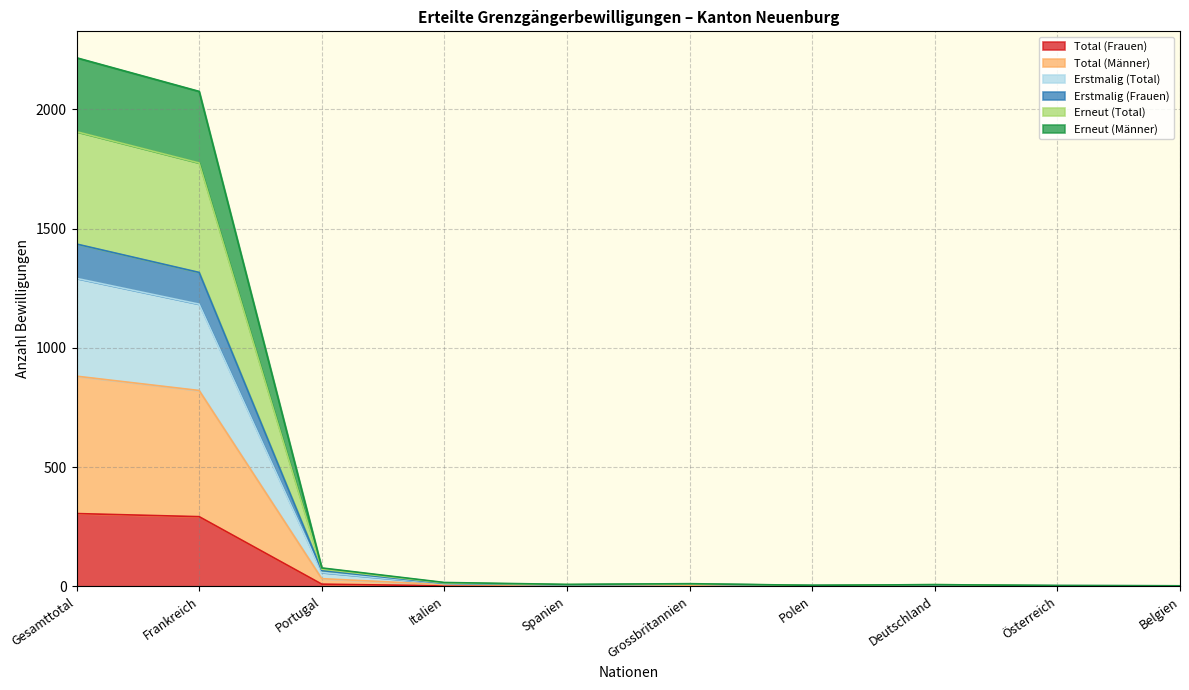

At which category is the sum across all series the highest?

Gesamttotal